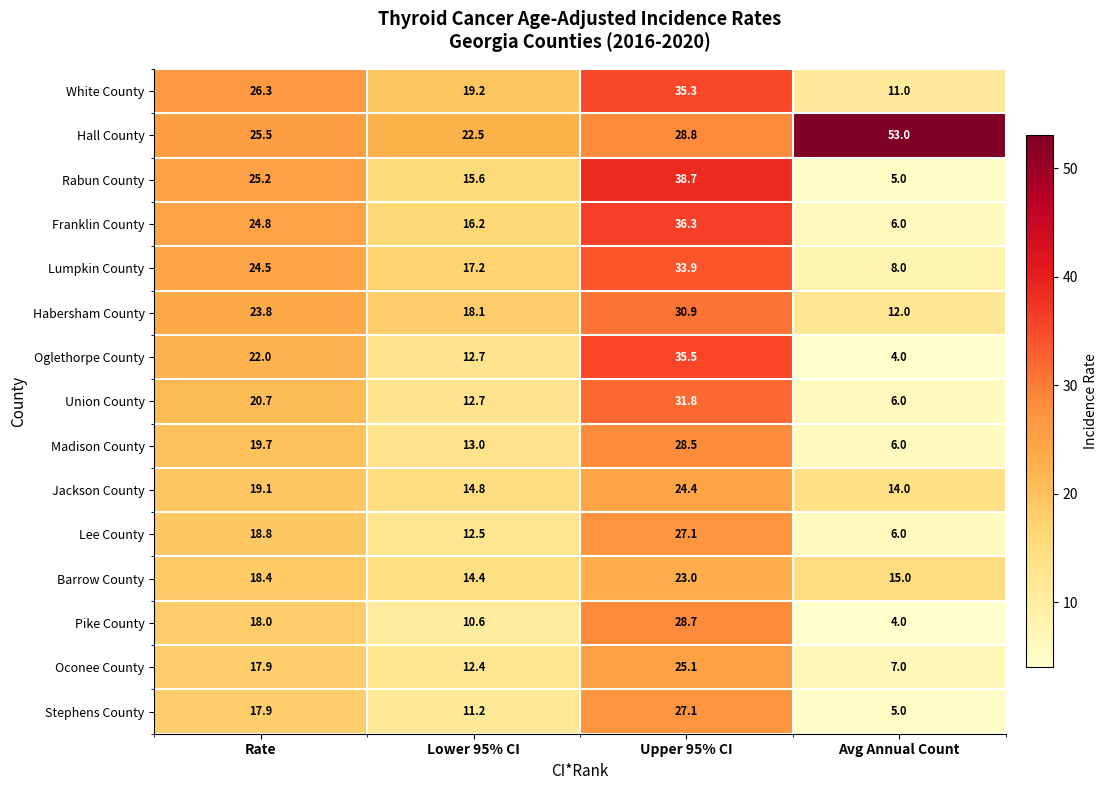

Which series has the largest range (max minus min)?

Rabun County